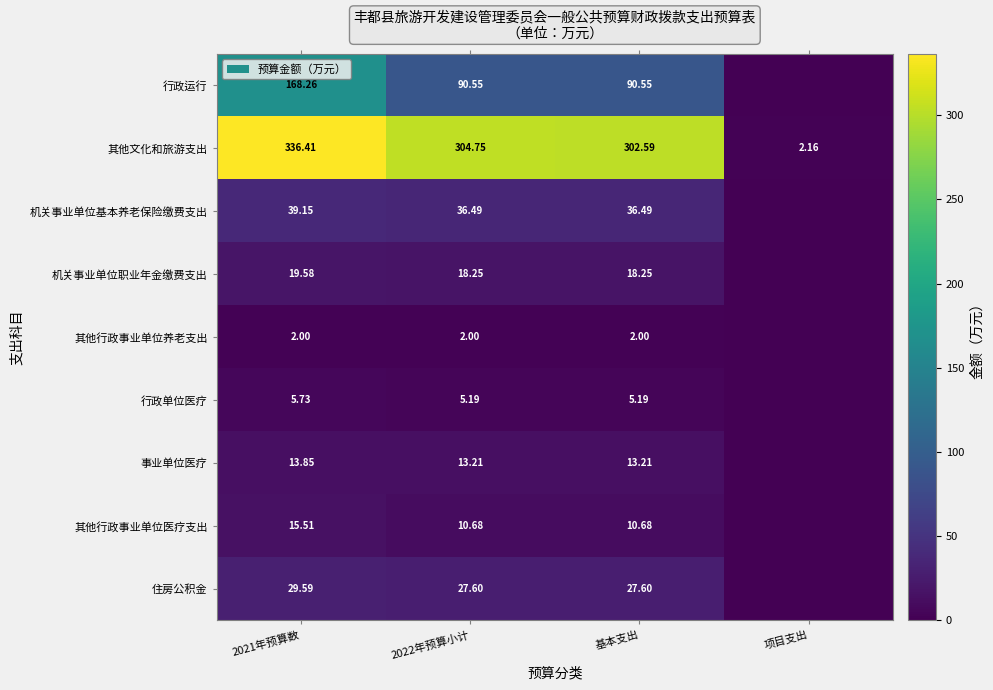

Rank the series at 2021年预算数 from highest to lowest value.

其他文化和旅游支出, 行政运行, 机关事业单位基本养老保险缴费支出, 住房公积金, 机关事业单位职业年金缴费支出, 其他行政事业单位医疗支出, 事业单位医疗, 行政单位医疗, 其他行政事业单位养老支出